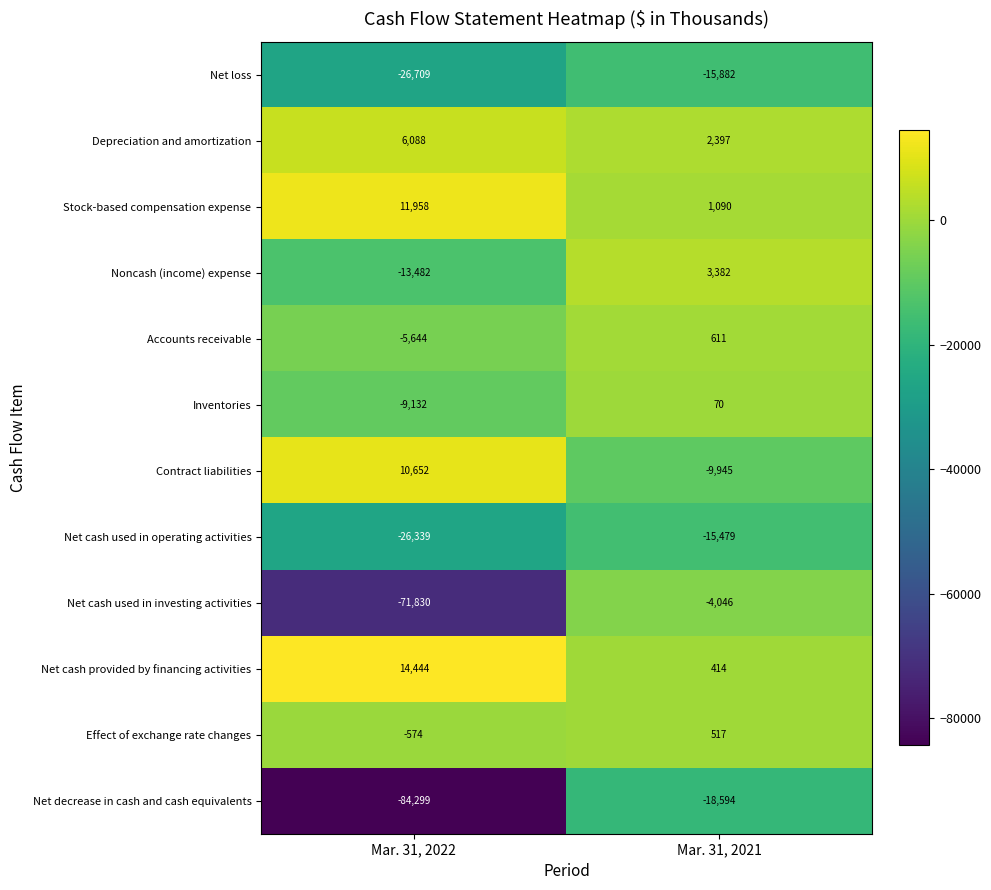

Reading left to right, extract all data points from this chart.

Net loss: Mar. 31, 2022=-26709	Mar. 31, 2021=-15882
Depreciation and amortization: Mar. 31, 2022=6088	Mar. 31, 2021=2397
Stock-based compensation expense: Mar. 31, 2022=11958	Mar. 31, 2021=1090
Noncash (income) expense: Mar. 31, 2022=-13482	Mar. 31, 2021=3382
Accounts receivable: Mar. 31, 2022=-5644	Mar. 31, 2021=611
Inventories: Mar. 31, 2022=-9132	Mar. 31, 2021=70
Contract liabilities: Mar. 31, 2022=10652	Mar. 31, 2021=-9945
Net cash used in operating activities: Mar. 31, 2022=-26339	Mar. 31, 2021=-15479
Net cash used in investing activities: Mar. 31, 2022=-71830	Mar. 31, 2021=-4046
Net cash provided by financing activities: Mar. 31, 2022=14444	Mar. 31, 2021=414
Effect of exchange rate changes: Mar. 31, 2022=-574	Mar. 31, 2021=517
Net decrease in cash and cash equivalents: Mar. 31, 2022=-84299	Mar. 31, 2021=-18594